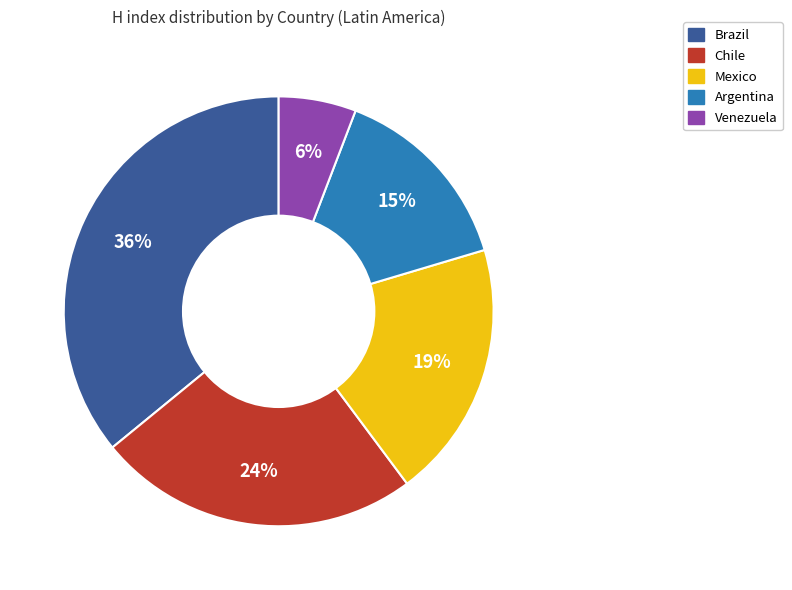

To the nearest percent, what is the combined percentage of Brazil and Chile?

60%